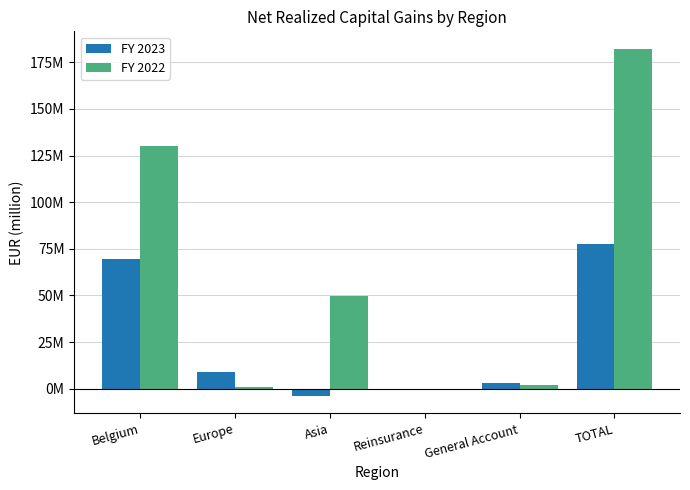

Does the chart contain stacked bars?

No